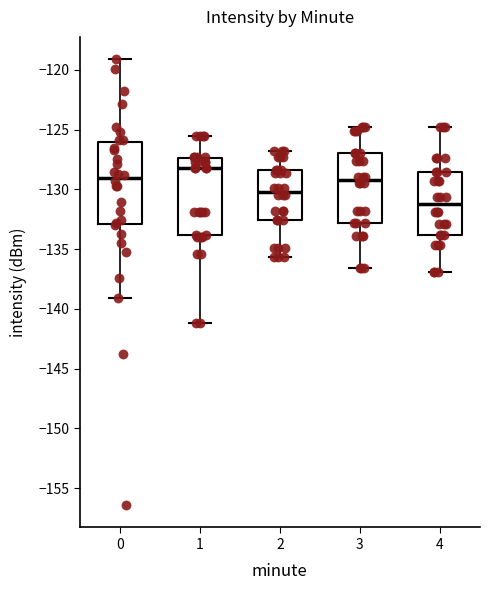

Which box is the tallest, from its lower edge to its upper edge?

0